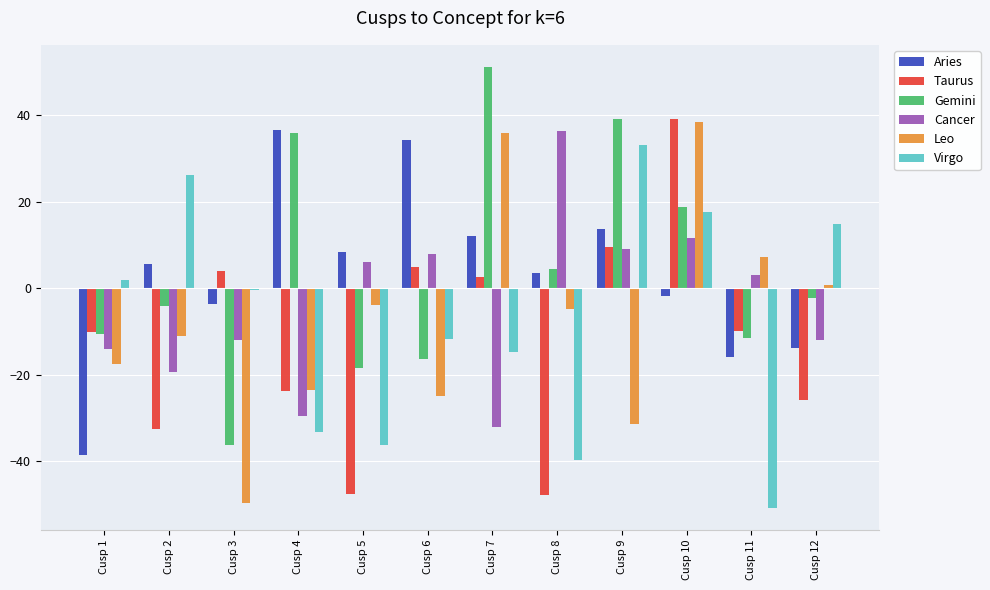

How many groups of bars are there?

12